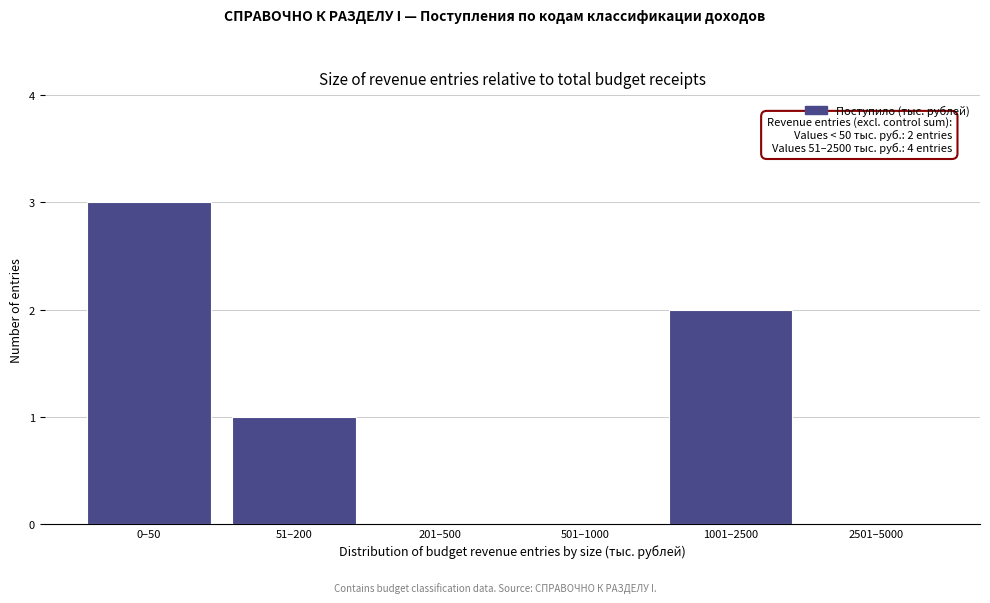

Reading right to left, list all the values displayed in this chart.

2501–5000=0	1001–2500=2	501–1000=0	201–500=0	51–200=1	0–50=3